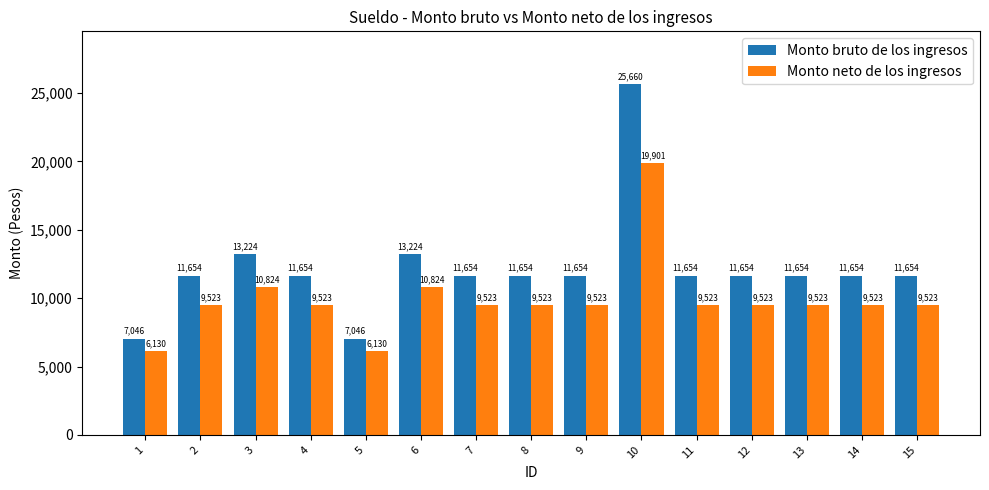

What is the difference between the highest and lowest values at 5?

915.9